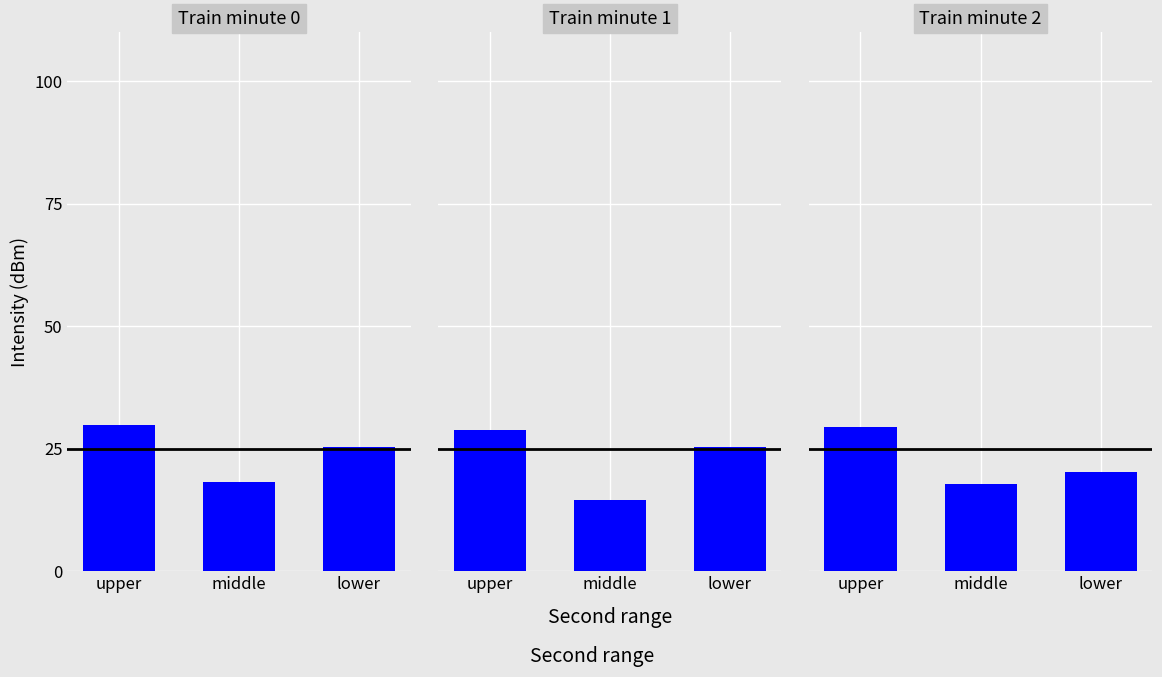

The minute_0 series shows 29.8 at upper. True or false?

True